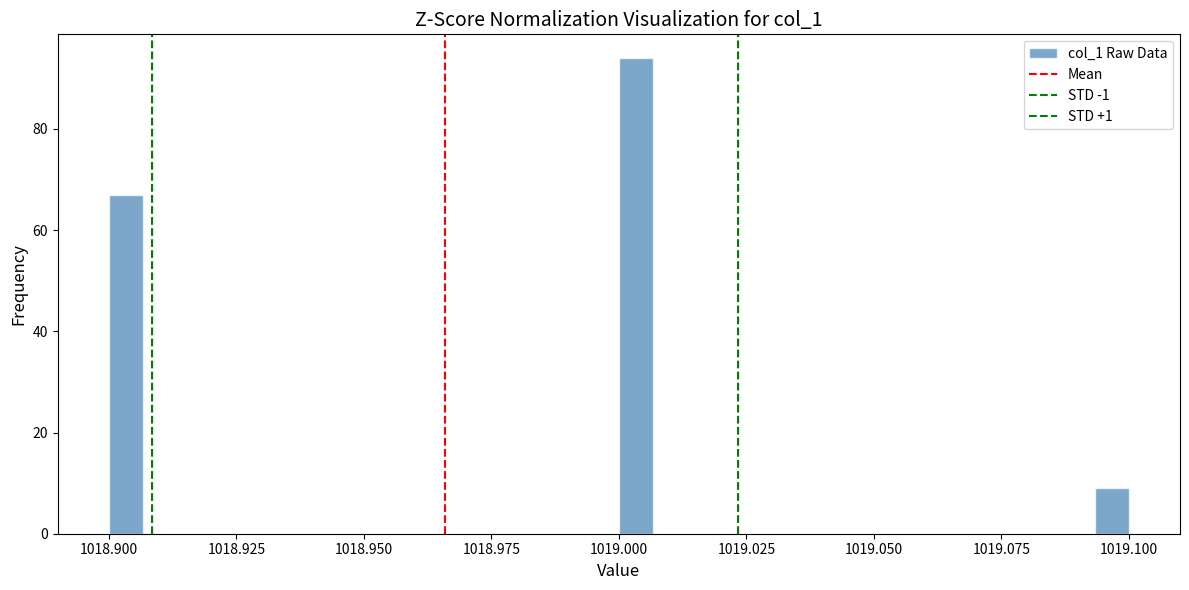

Read against the x-axis, roughly where is the centre of the tallest bar?

1019.005